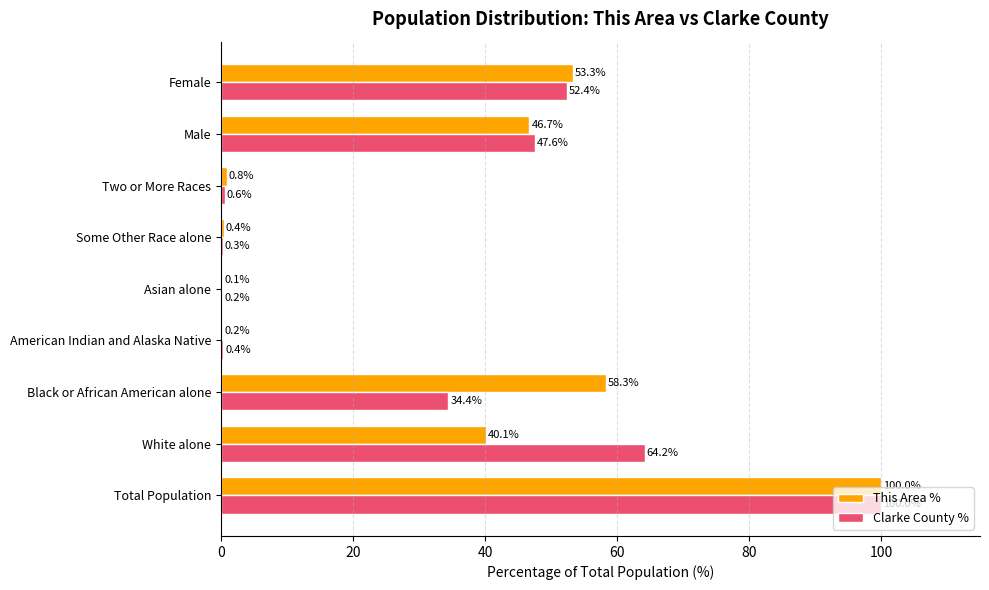

What are all the series names shown in the legend?

This Area %, Clarke County %